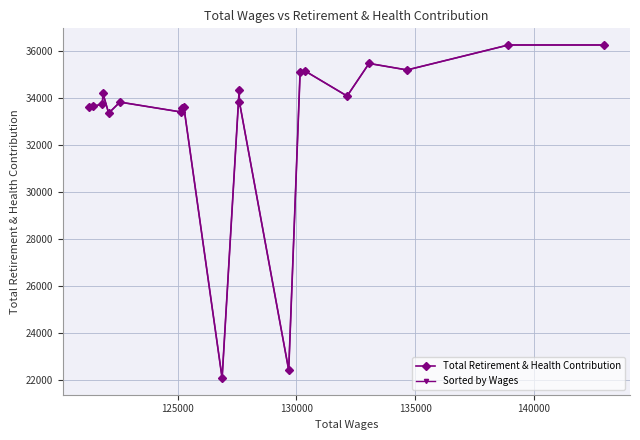

What is the value of the Total Retirement & Health Contribution point at the 10th from the left?

22074